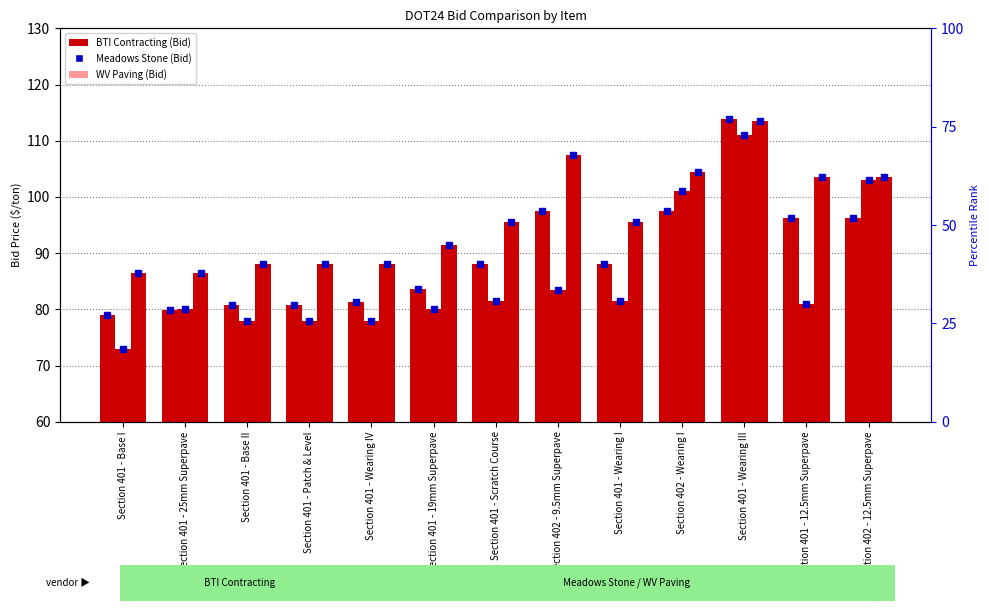

What is the total value across all series at Section 402 - Wearing I?

303.1